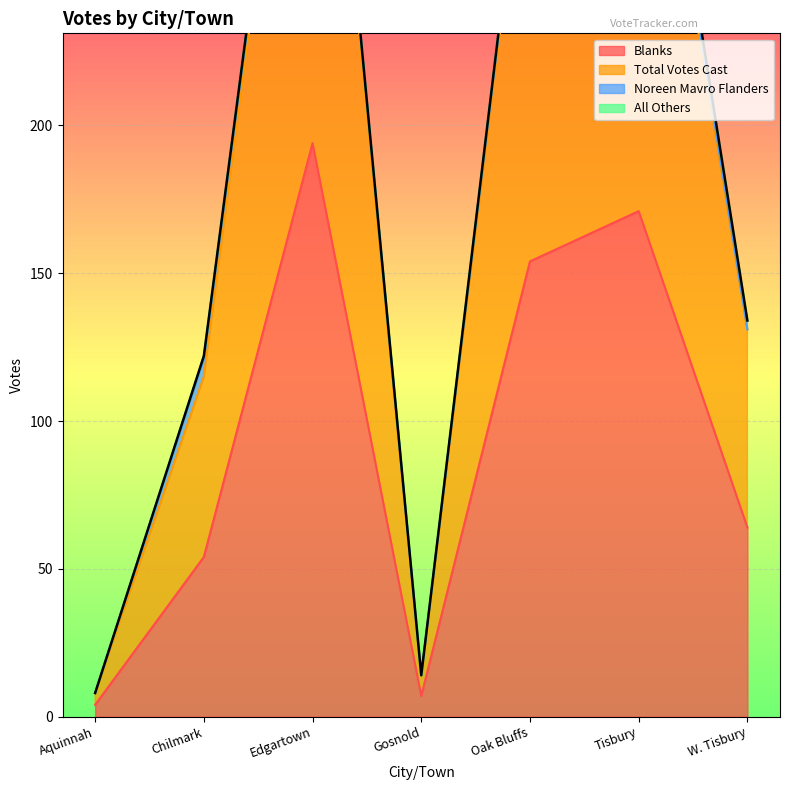

The Blanks series shows 194 at Edgartown. True or false?

True